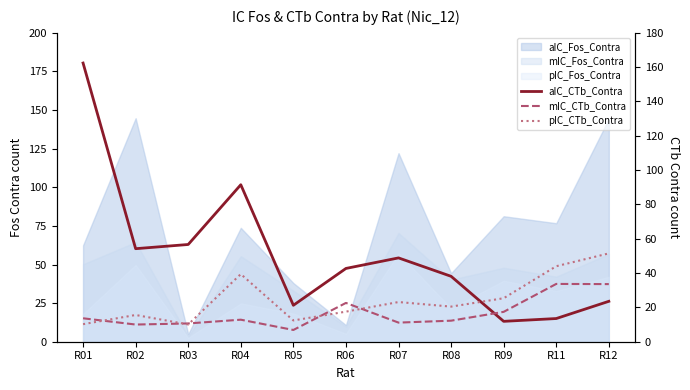

What is the difference between the maximum and minimum values in the mIC_CTb_Contra series?

26.8